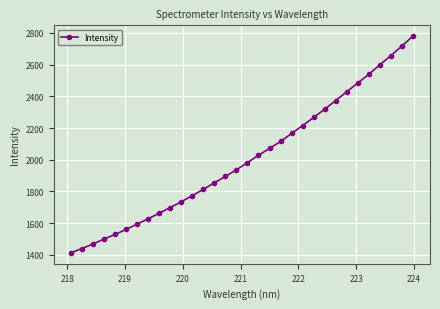

What is the average value?

2007.5